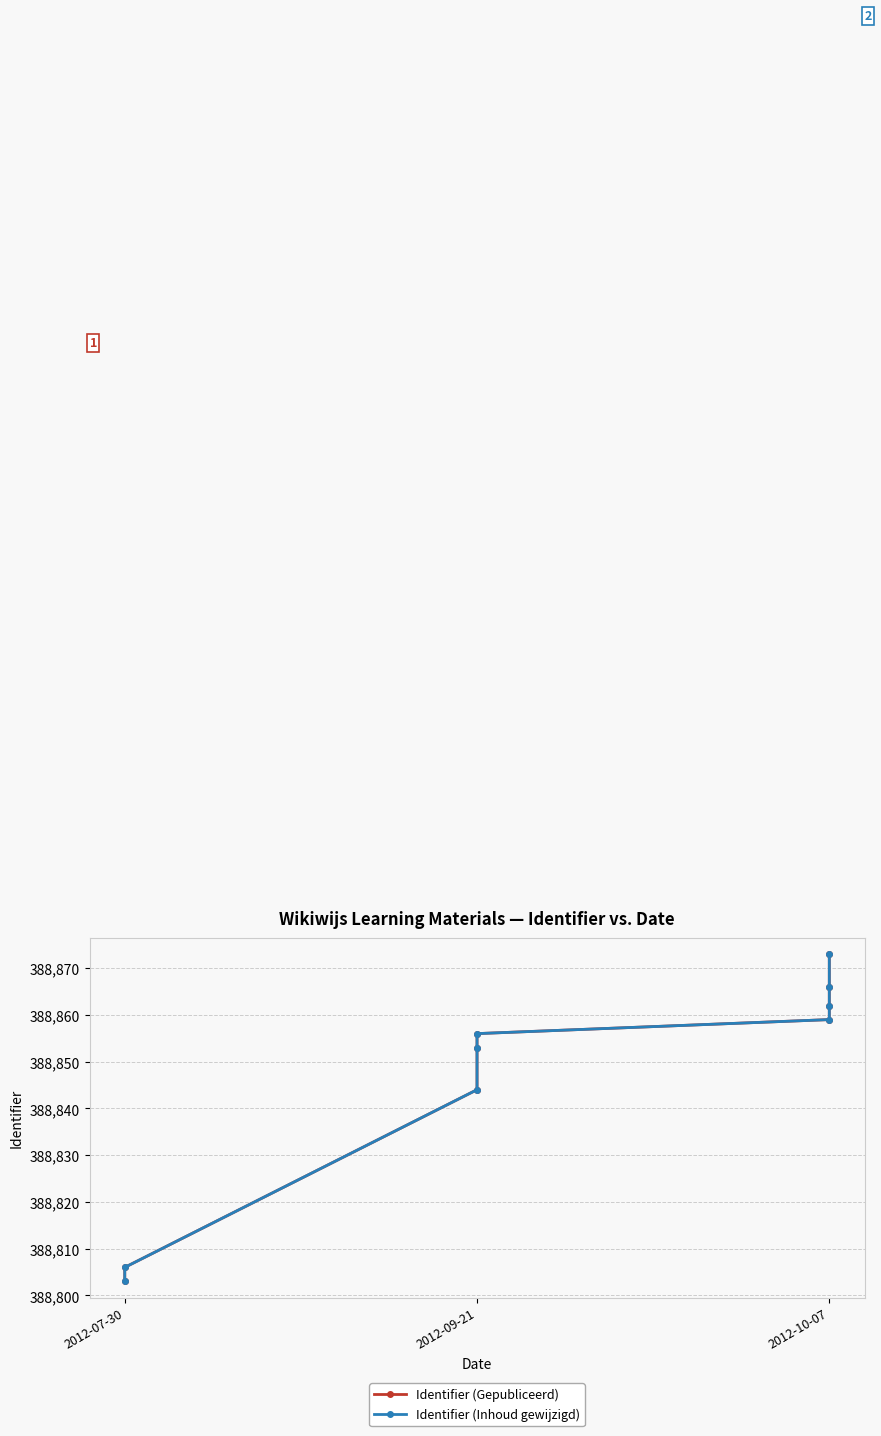

What is the value of the Identifier (Gepubliceerd) point at the 3rd from the left?

388844